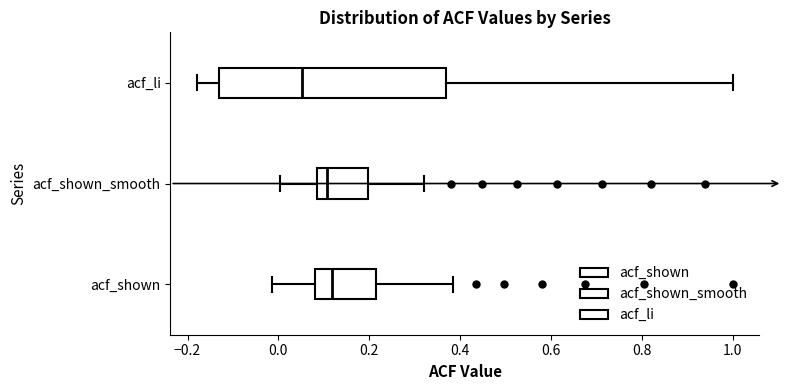

Reading bottom to top, transcribe this box plot: for each box, give where its median line is, the range the box spans, and where its two whiskers end, as read against the x-axis. The values are not printed on the chart, so give them approximately, as read against the axis.

acf_shown: median 0.12, box 0.08 to 0.22, whiskers -0.02 to 0.38
acf_shown_smooth: median 0.10, box 0.08 to 0.20, whiskers 0.00 to 0.32
acf_li: median 0.06, box -0.12 to 0.36, whiskers -0.18 to 1.00